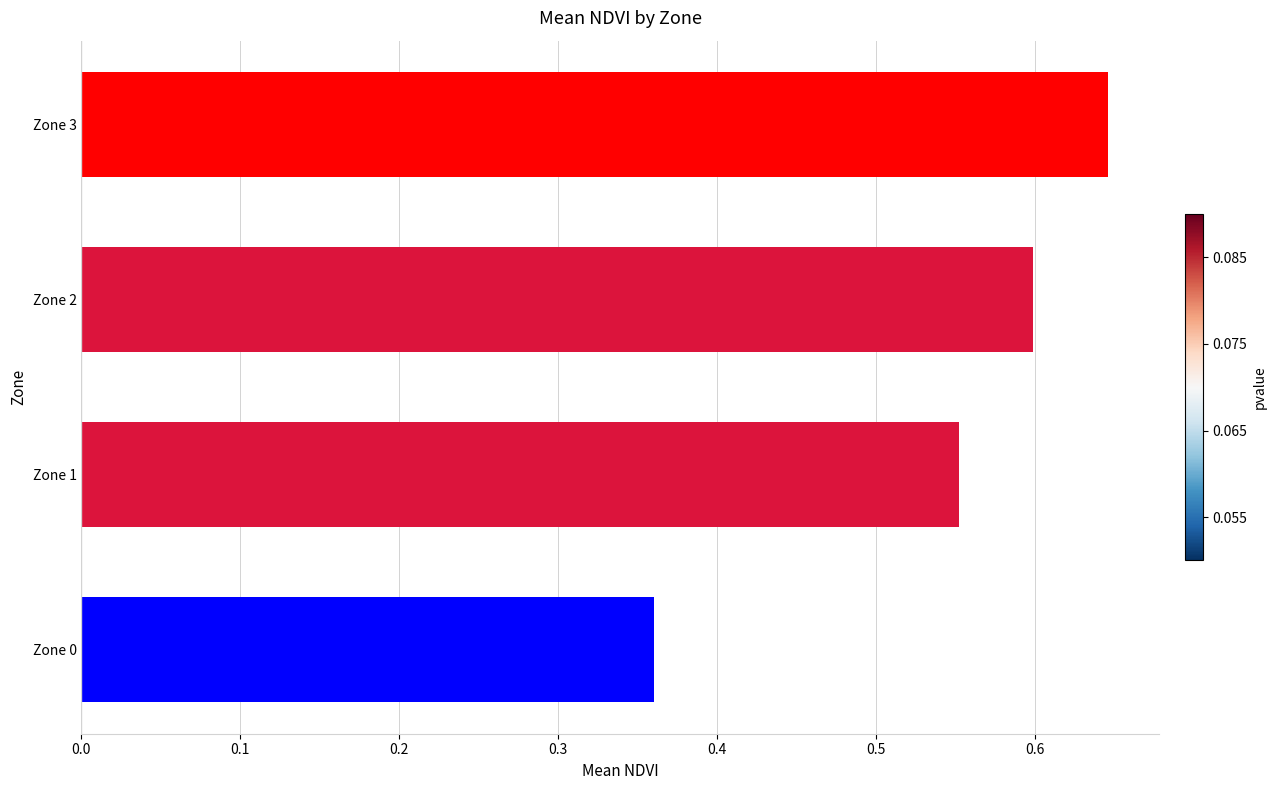

What is the average value?

0.5